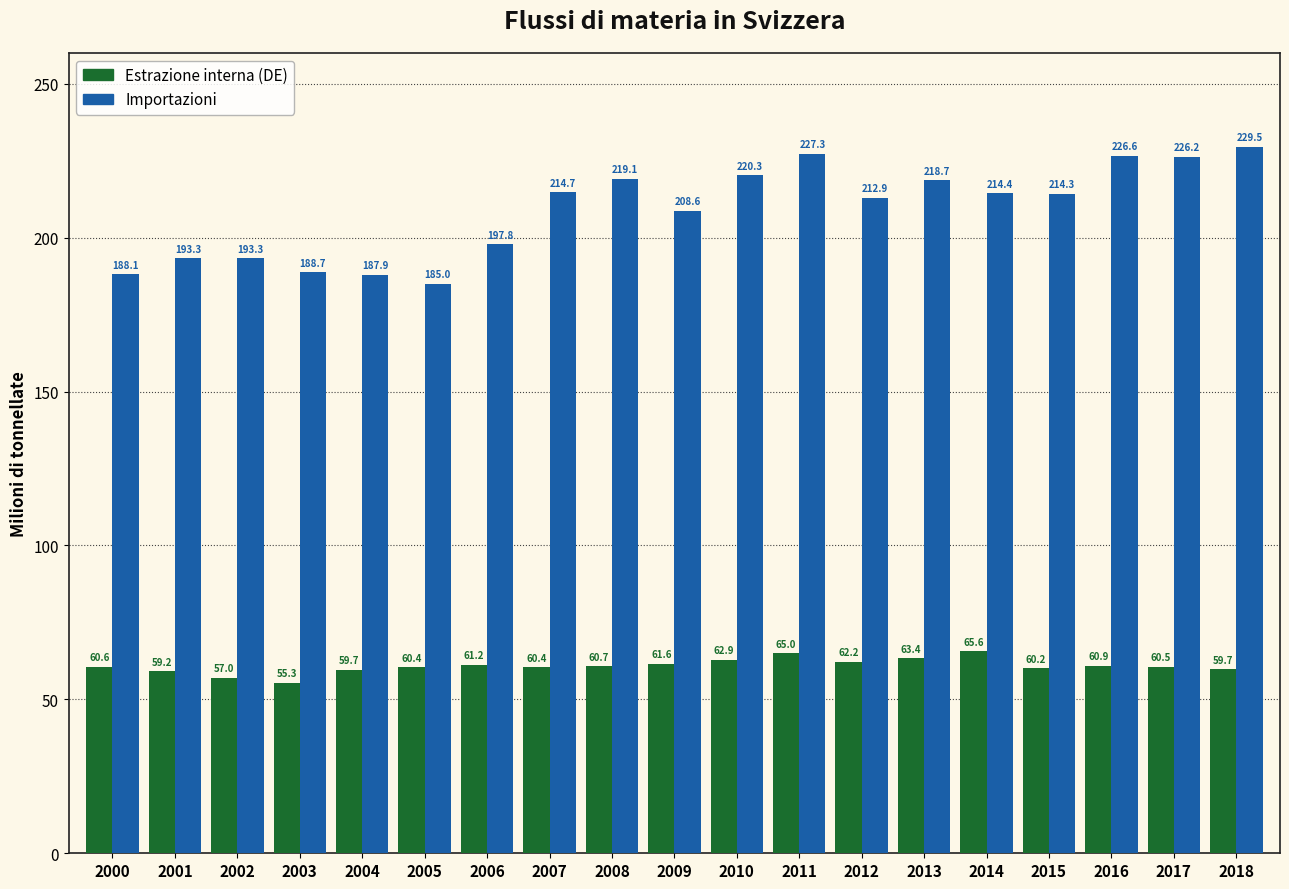

Reading right to left, list all the values displayed in this chart.

Estrazione interna (DE): 2018=59.7	2017=60.5	2016=60.9	2015=60.2	2014=65.6	2013=63.4	2012=62.2	2011=65.0	2010=62.9	2009=61.6	2008=60.7	2007=60.4	2006=61.2	2005=60.4	2004=59.7	2003=55.3	2002=57.0	2001=59.2	2000=60.6
Importazioni: 2018=229.5	2017=226.2	2016=226.6	2015=214.3	2014=214.4	2013=218.7	2012=212.9	2011=227.3	2010=220.3	2009=208.6	2008=219.1	2007=214.7	2006=197.8	2005=185.0	2004=187.9	2003=188.7	2002=193.3	2001=193.3	2000=188.1